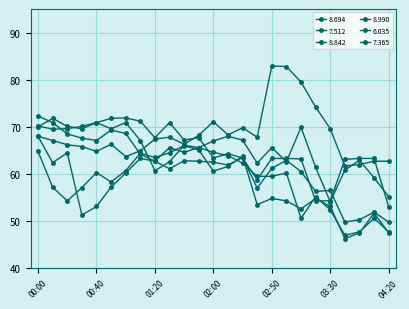

Does the chart have visible grid lines?

Yes